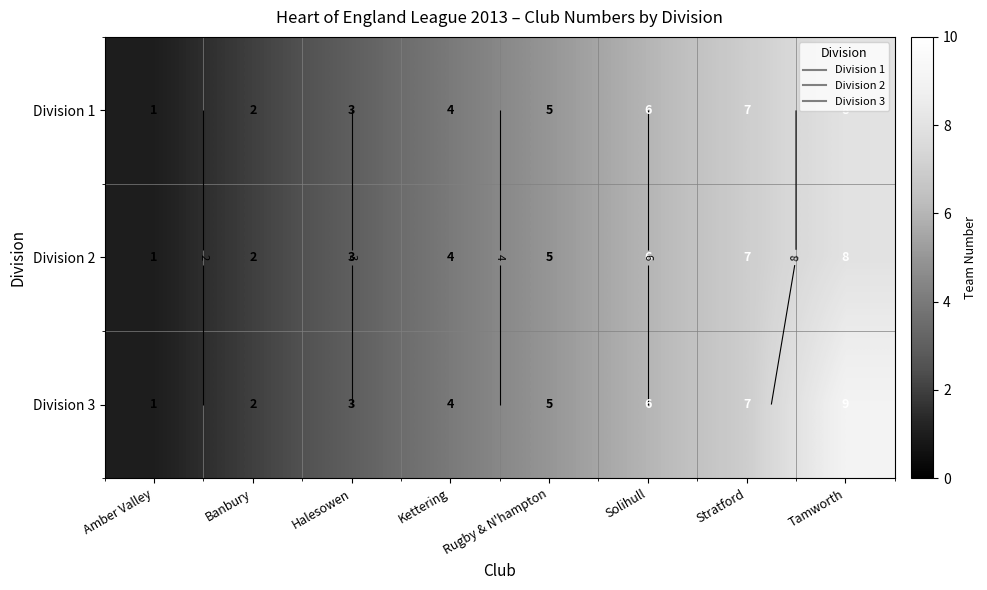

Read the Division 2 value at Tamworth.

8